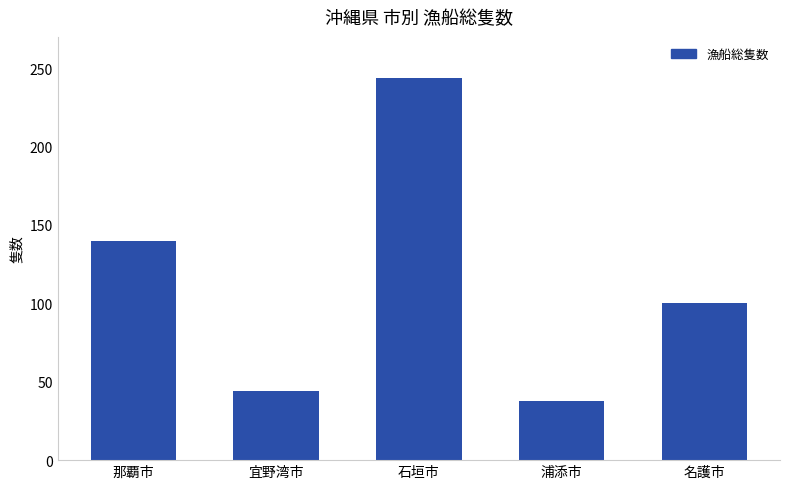

What is the average value?

113